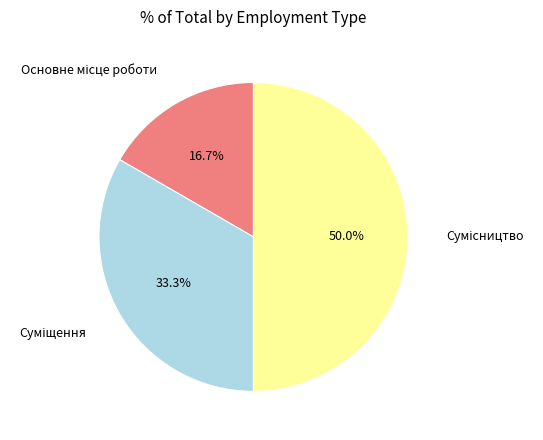

Count the number of slices in the pie.

3